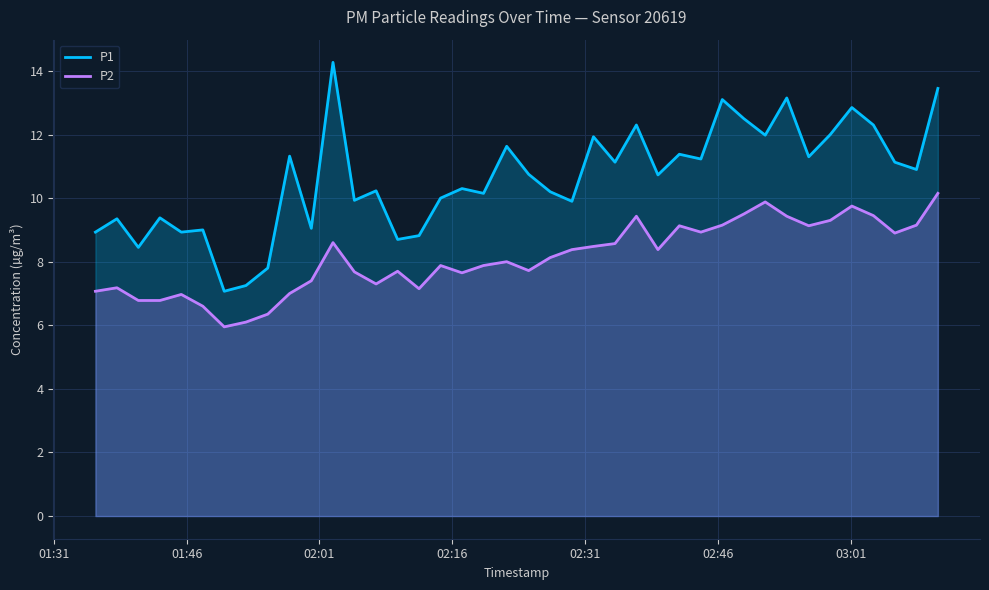

What is the maximum value shown in the chart?

14.3